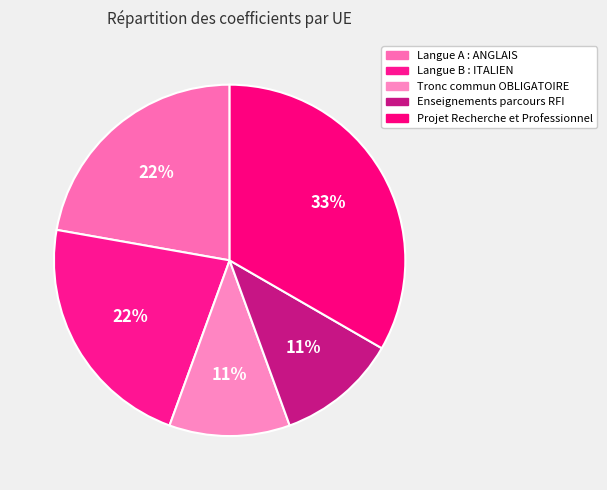

Count the number of slices in the pie.

5